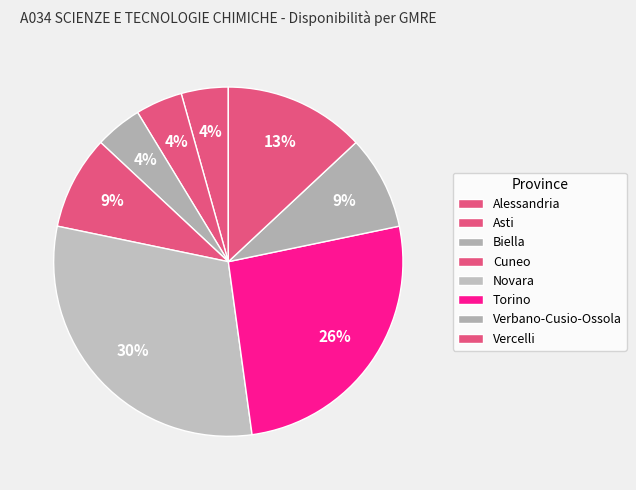

True or false: Cuneo accounts for 9% of the total.

True